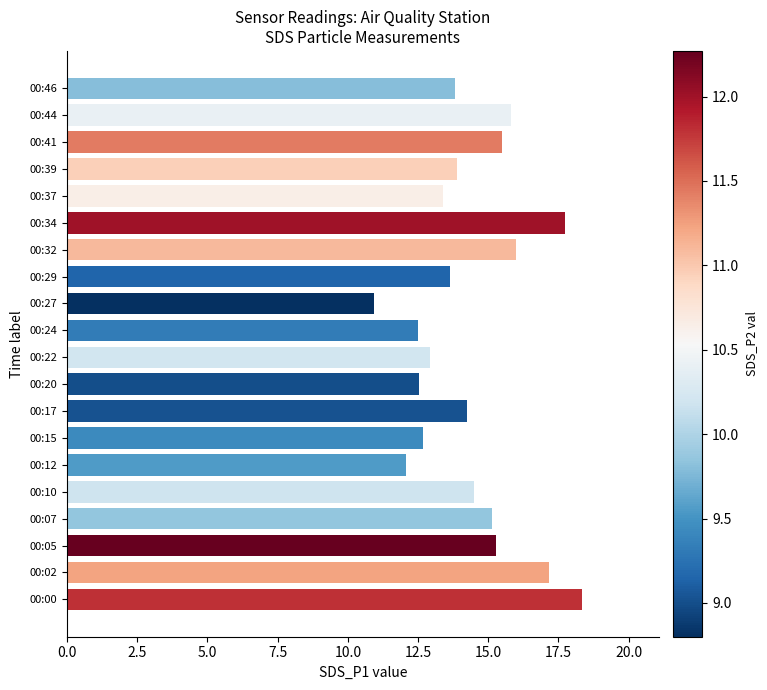

What is the sum of all values?

288.1